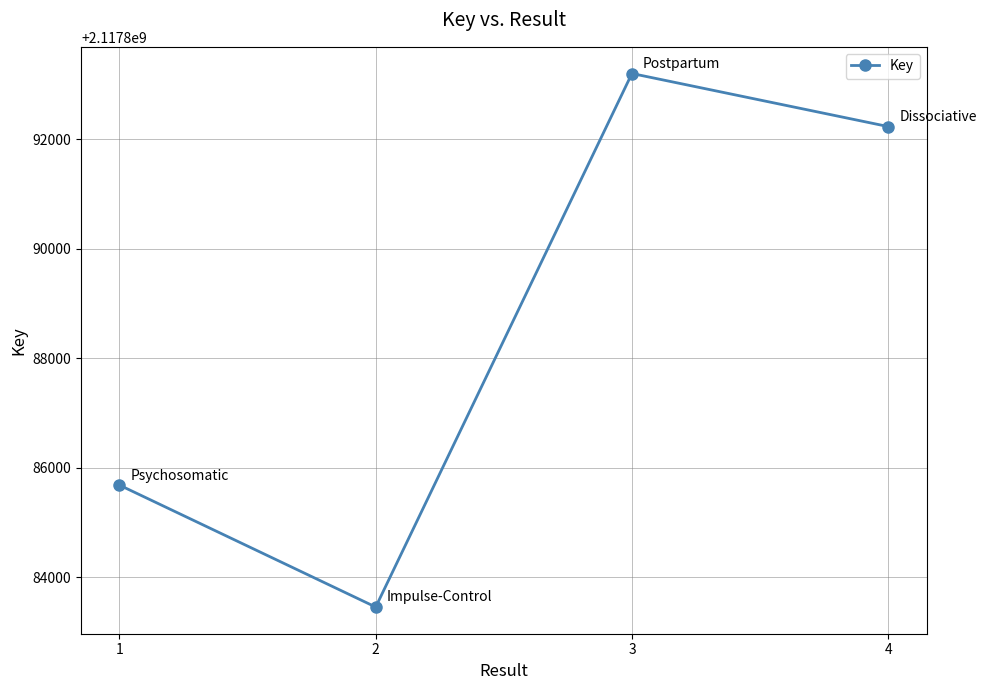

Reading left to right, what are all the values shown in this chart?

1=2117885685	2=2117883460	3=2117893196	4=2117892228